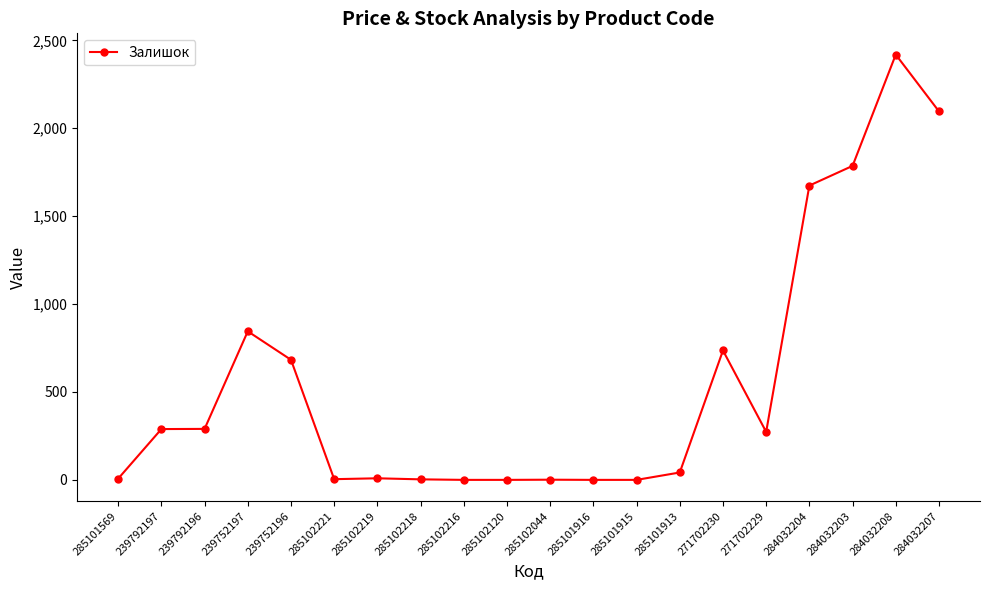

What is the change in value from 285102216 to 271702230?

+736